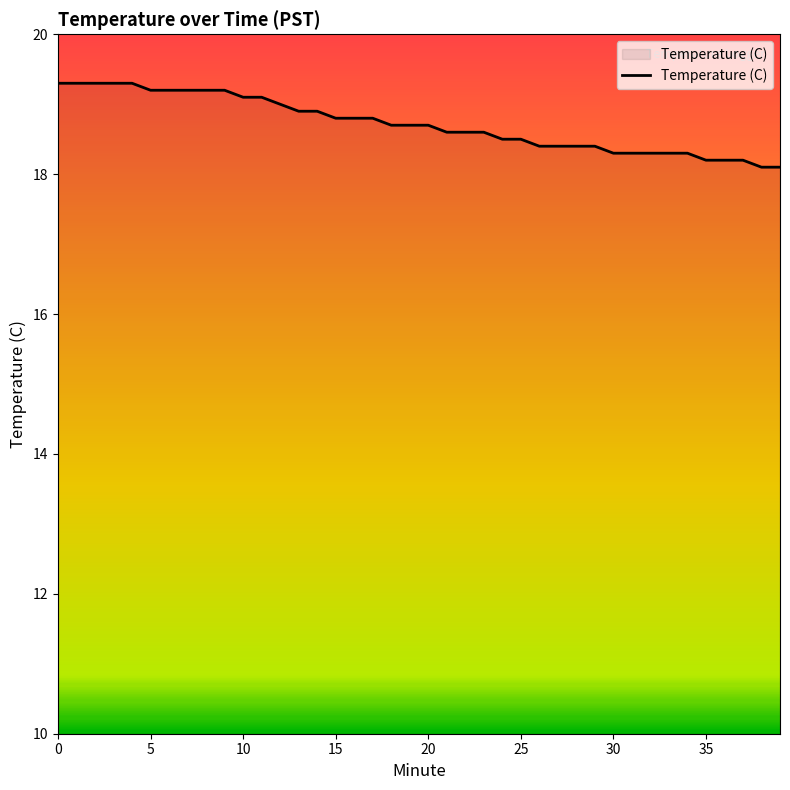

What is the sum of all values?

748.7